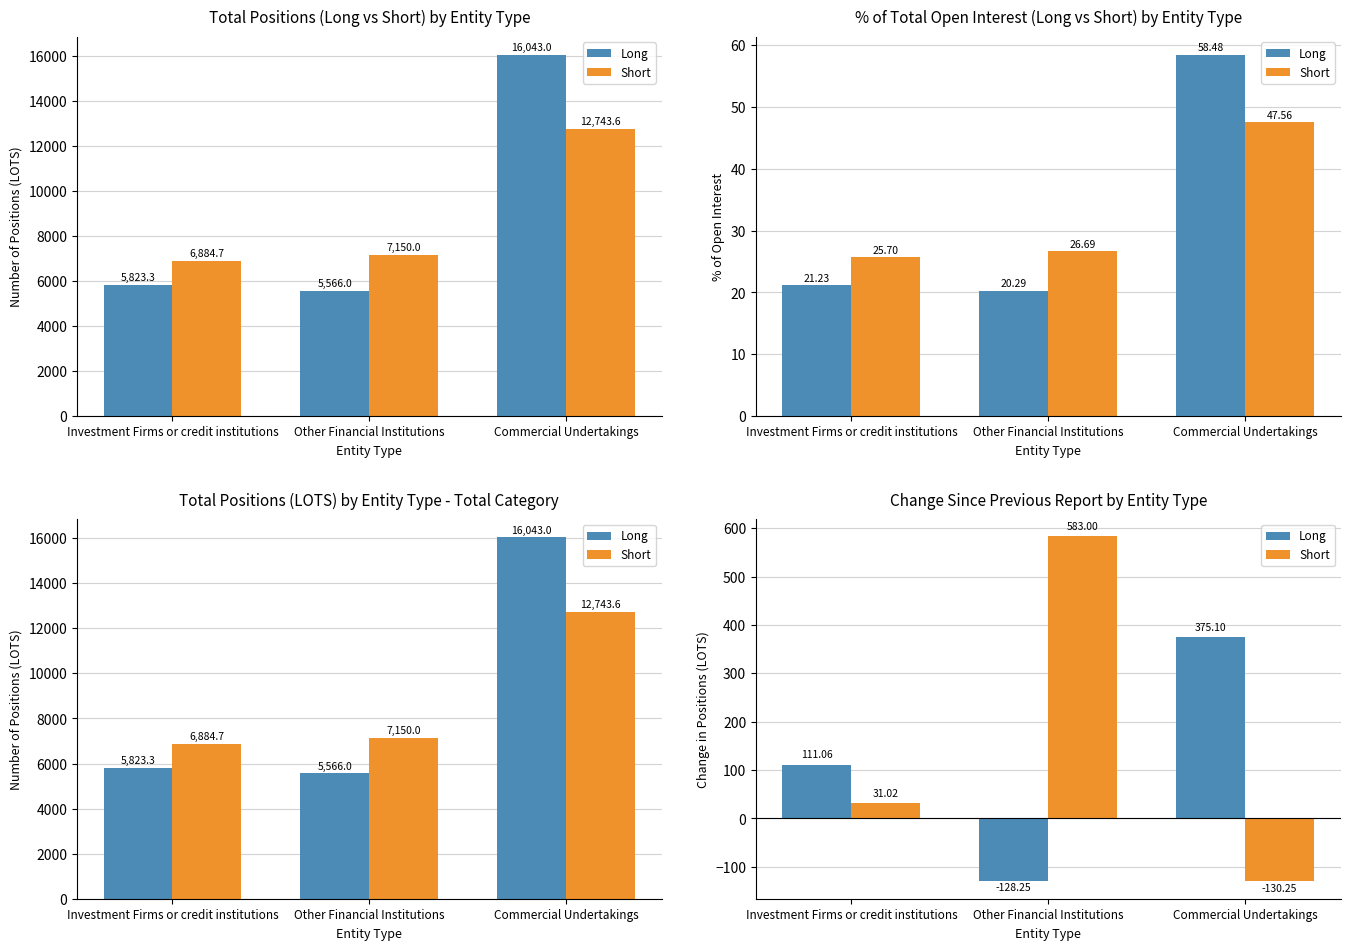

What is the total value across all series at Investment Firms or credit institutions?

142.1